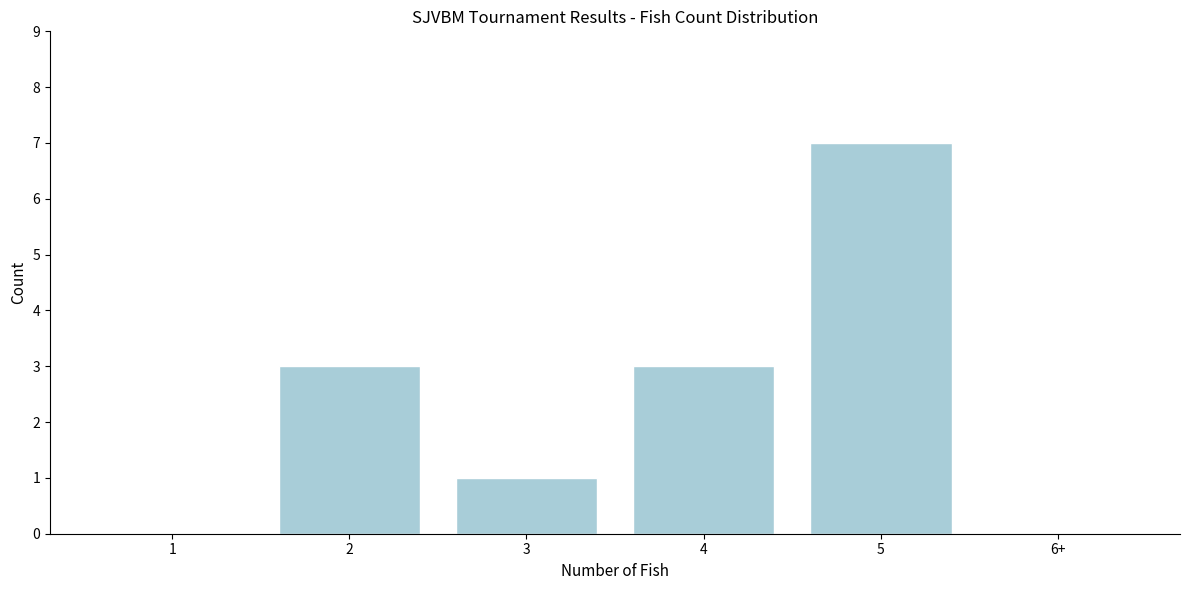

Reading left to right, transcribe all the data shown in this chart.

1=0	2=3	3=1	4=3	5=7	6+=0